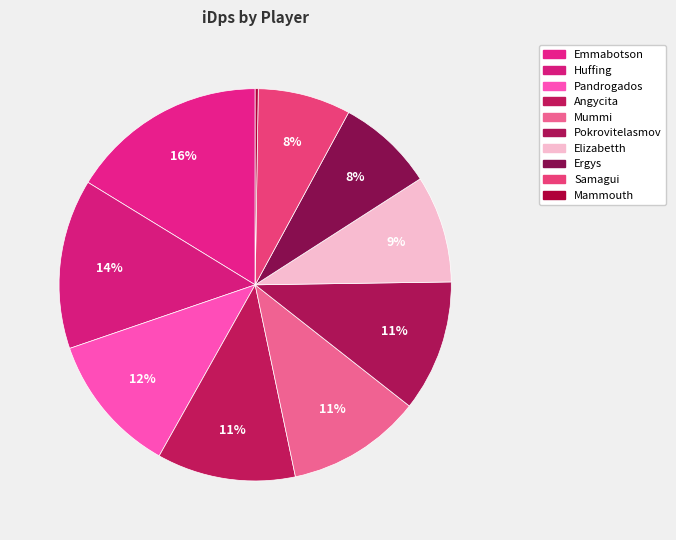

To the nearest percent, what is the combined percentage of Angycita and Ergys?

19%